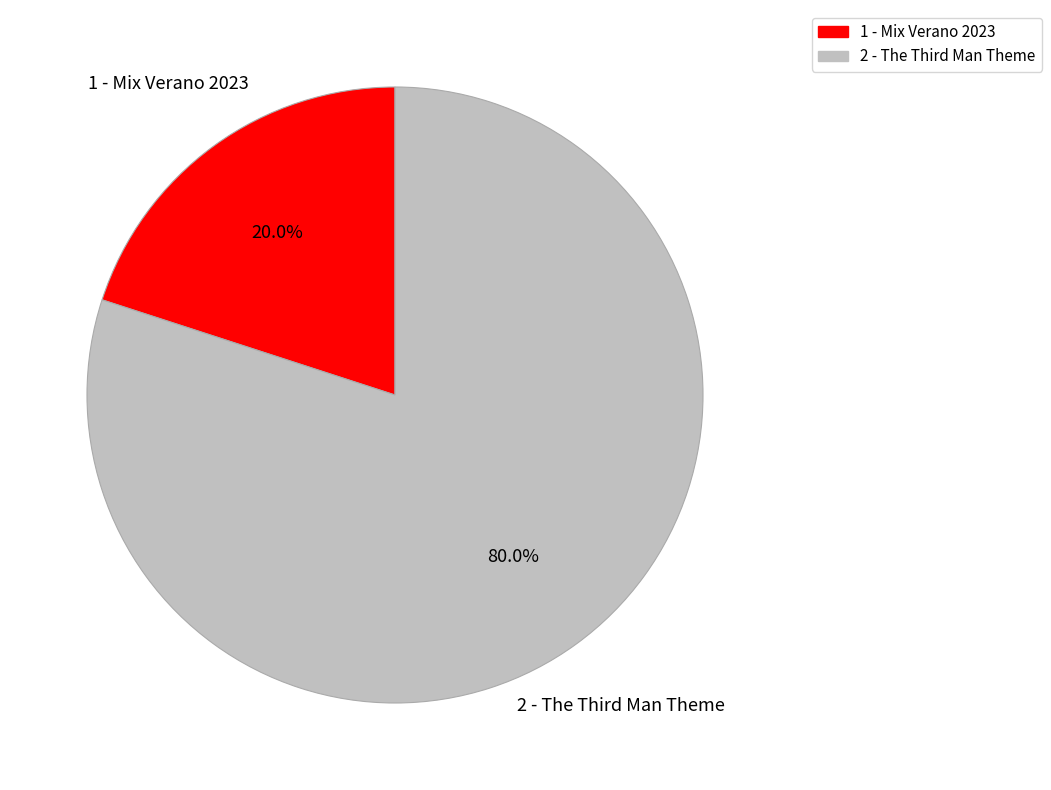

How many slices are in this pie chart?

2